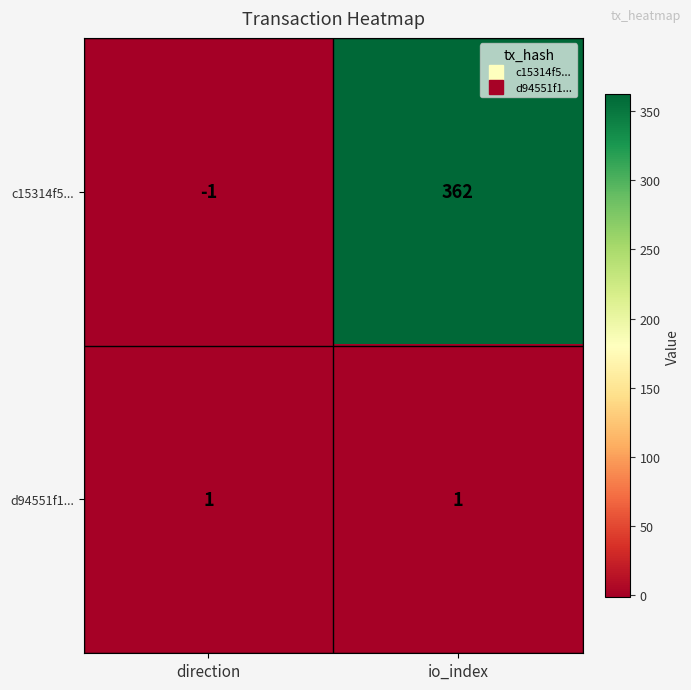

Which series changed the most between direction and io_index?

c15314f5...